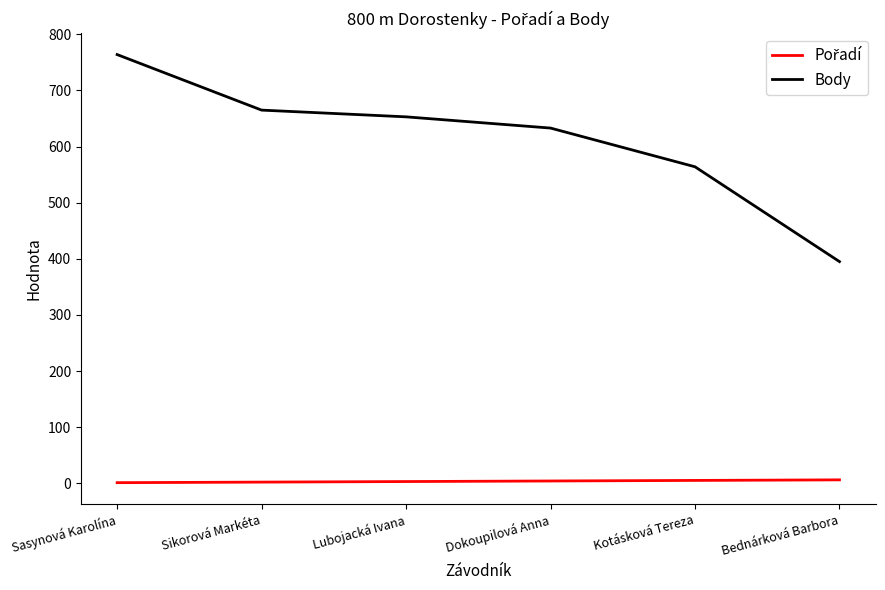

Which series changed the most between Lubojacká Ivana and Kotásková Tereza?

Body